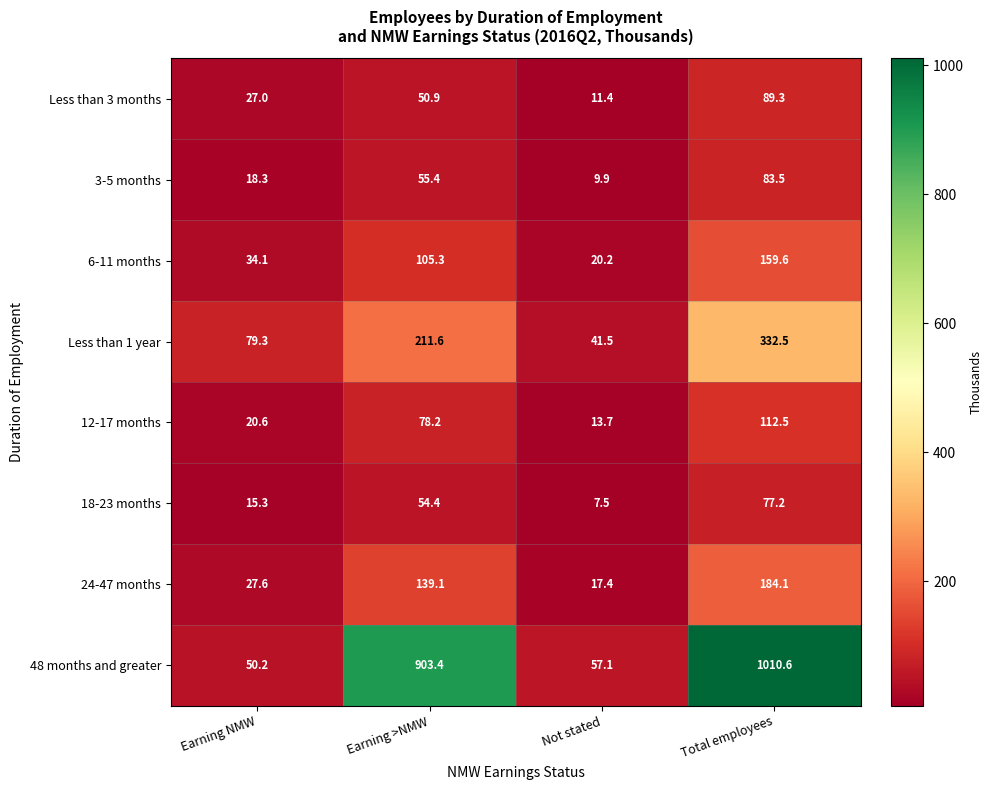

What is the minimum value shown in the chart?

7.5